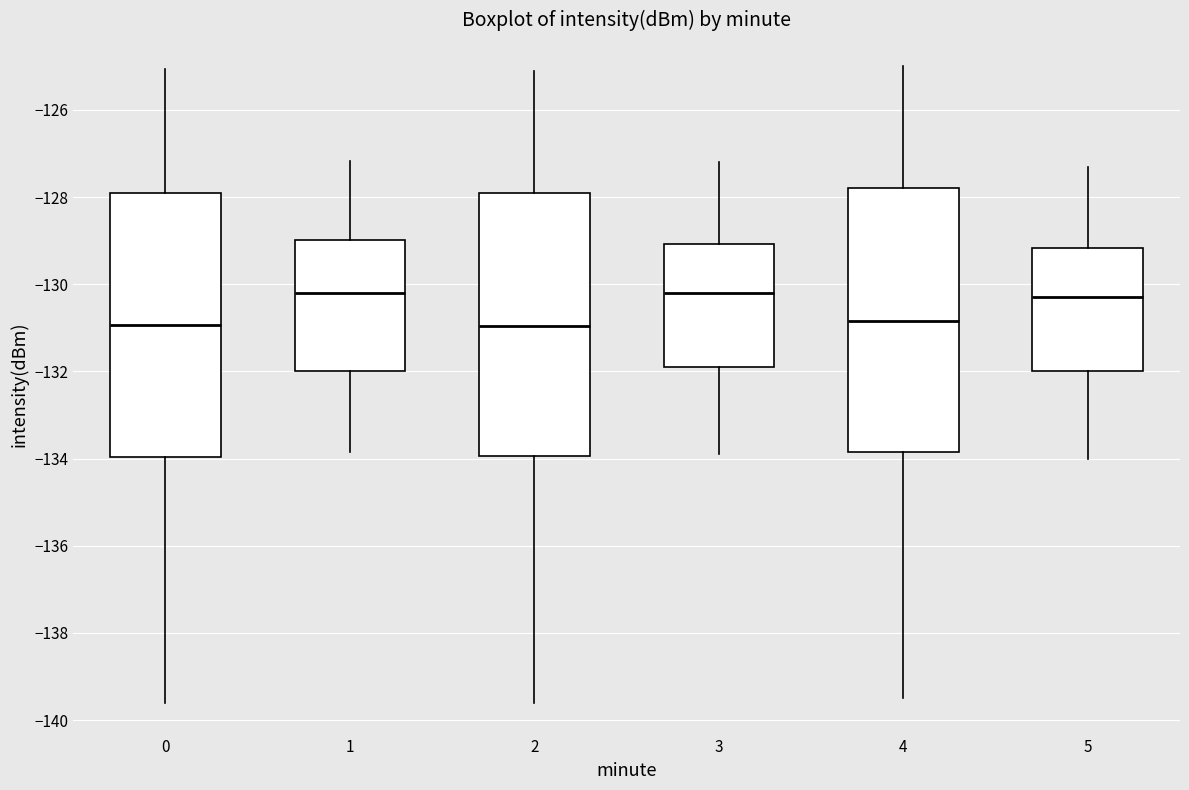

Reading left to right, transcribe this box plot: for each box, give where its median line is, the range the box spans, and where its two whiskers end, as read against the y-axis. The values are not printed on the chart, so give them approximately, as read against the axis.

0: median -131.0, box -134.0 to -128.0, whiskers -139.6 to -125.0
1: median -130.2, box -132.0 to -129.0, whiskers -133.8 to -127.2
2: median -131.0, box -134.0 to -127.8, whiskers -139.6 to -125.0
3: median -130.2, box -131.8 to -129.0, whiskers -133.8 to -127.2
4: median -130.8, box -133.8 to -127.8, whiskers -139.4 to -125.0
5: median -130.2, box -132.0 to -129.2, whiskers -134.0 to -127.2